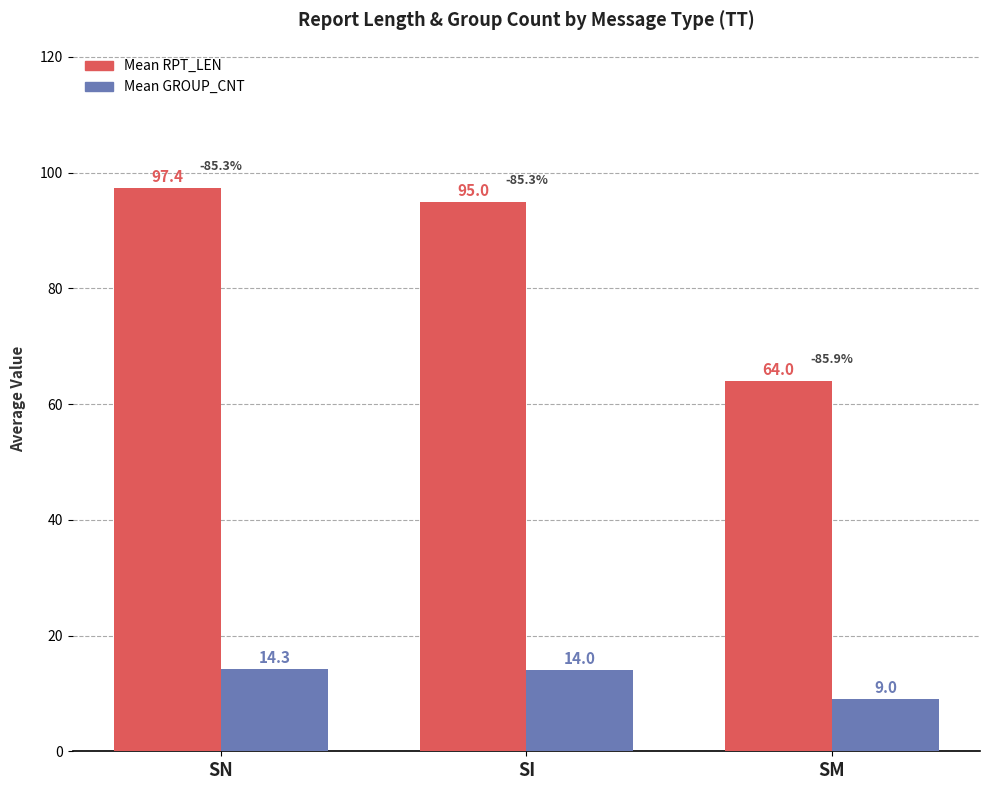

Where is Mean GROUP_CNT nearest to the value 11?

SM